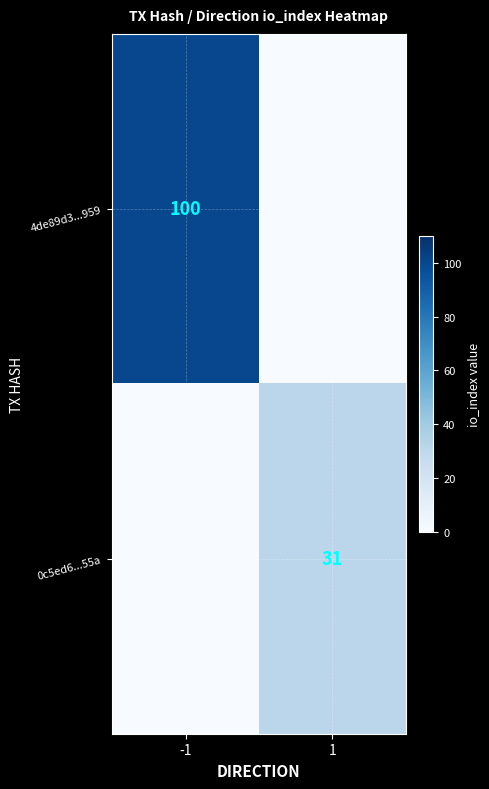

What is the spread (max minus min) of values at 1?

31